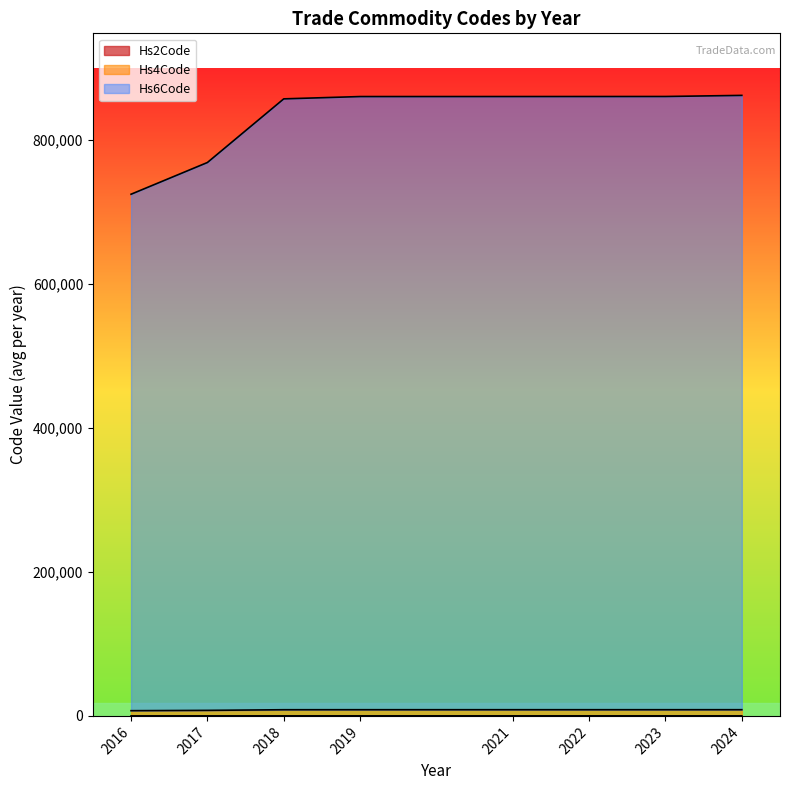

What is the approximate value of Hs2Code at 2023, to the nearest 10?

80